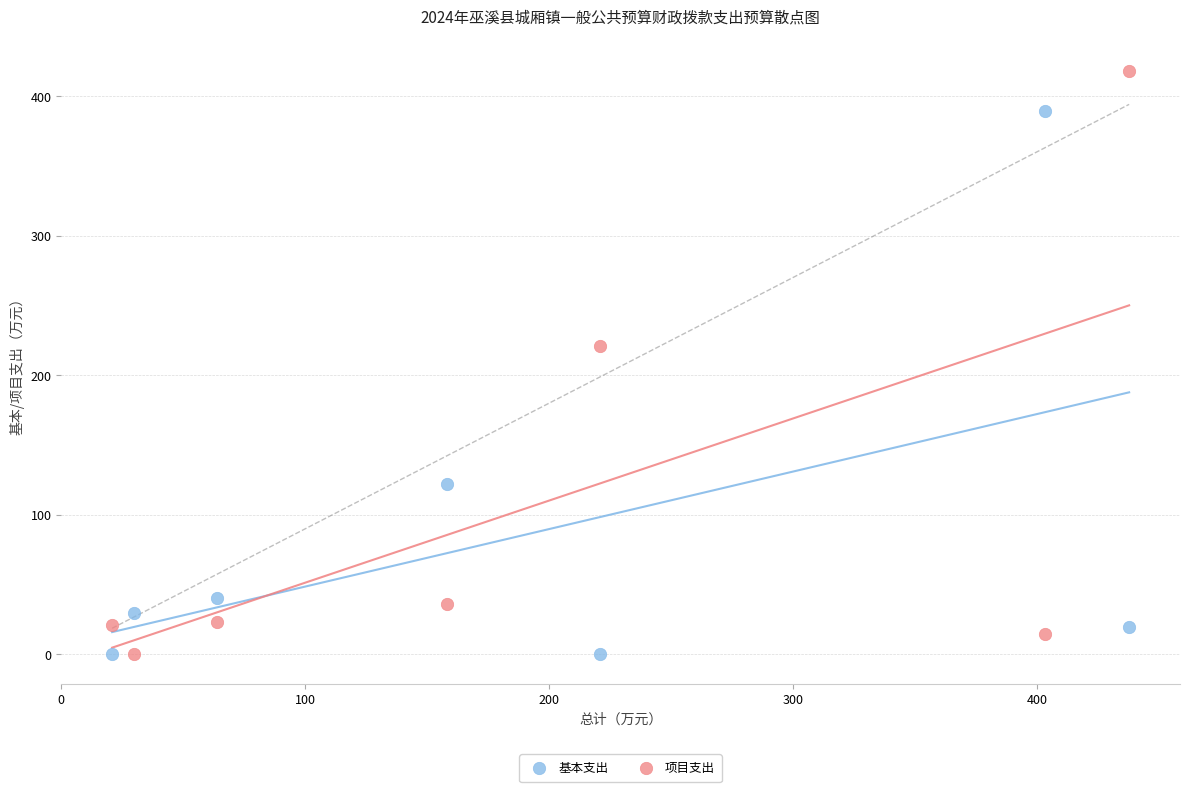

Across all data points, what is the range of X values (max minus min)?

417.1